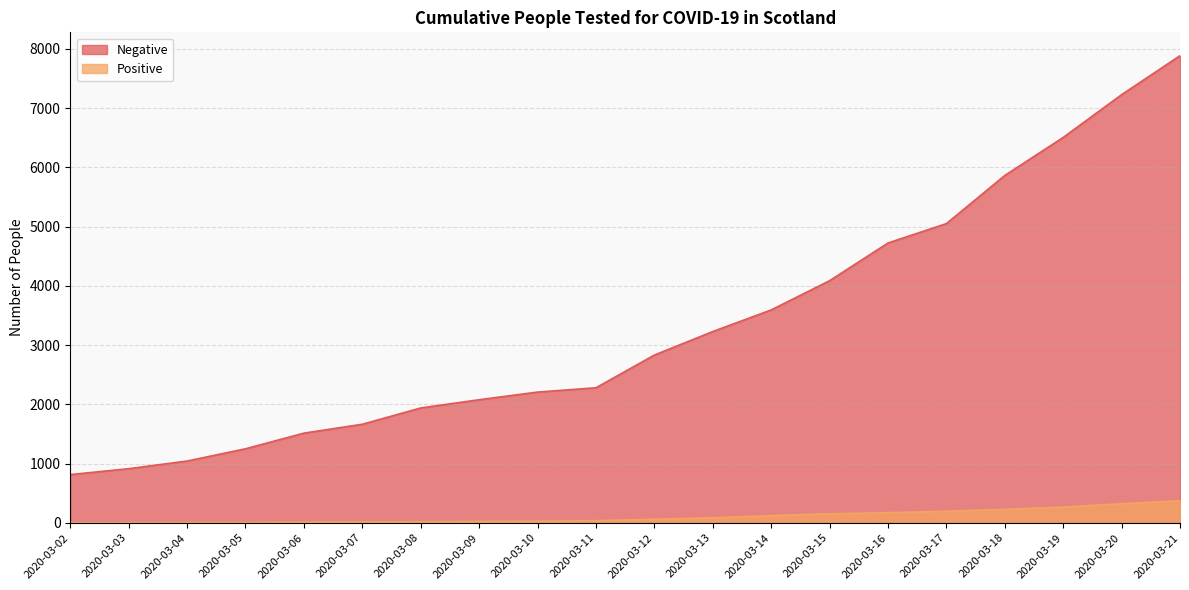

Is the value of Positive at 2020-03-19 greater than the value of Negative at 2020-03-11?

No